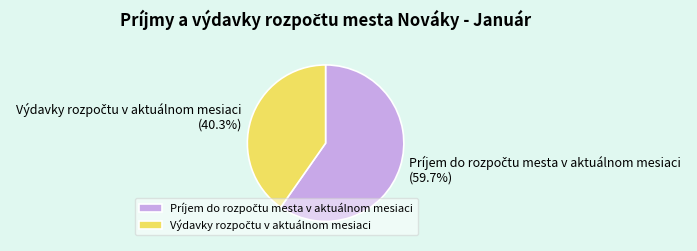

Is there a majority slice in this chart?

Yes